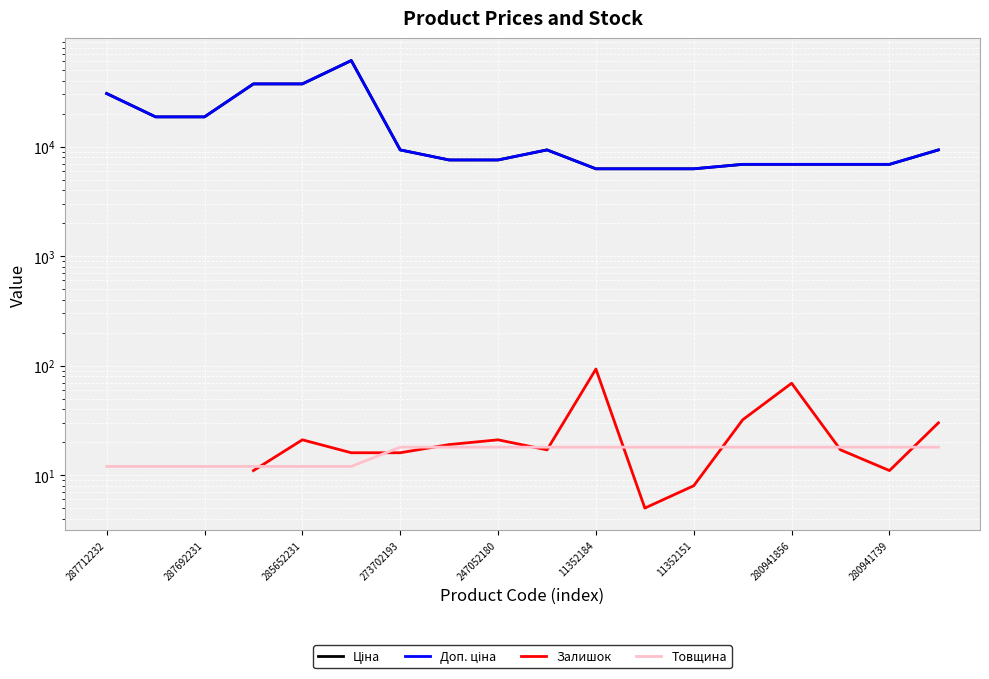

What are all the series names shown in the legend?

Ціна, Доп. ціна, Залишок, Товщина